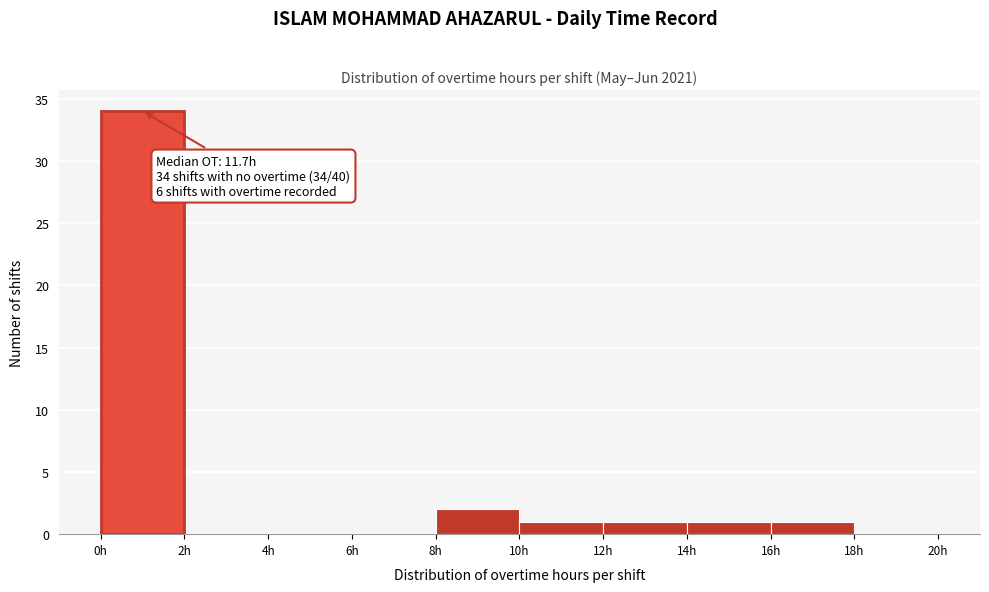

Which range on the x-axis has the tallest bar?

0 to 2